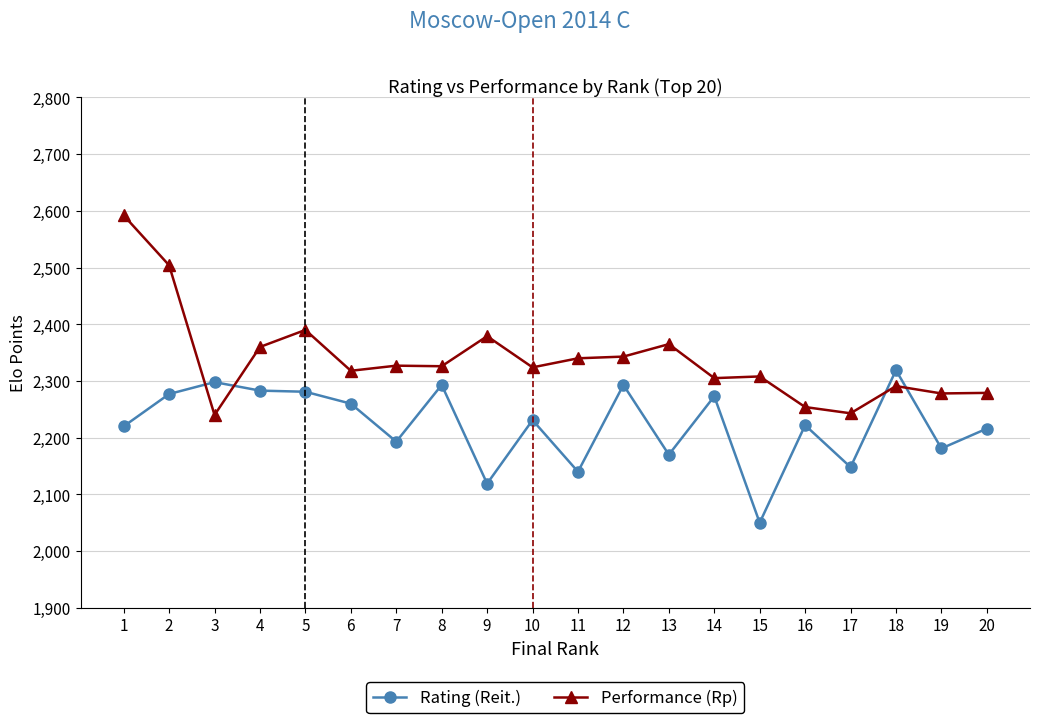

True or false: Rating (Reit.) has more than 2 points higher than both neighbors.

True